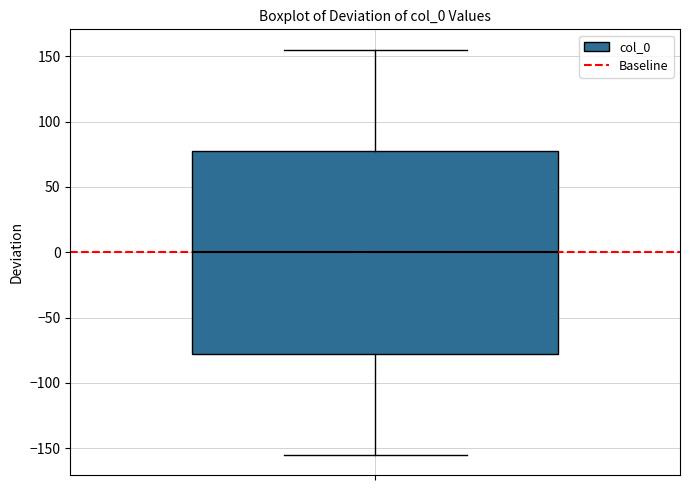

Read this box plot against the y-axis: the position of the median line, the range covered by the box, and the ends of both whiskers. The values are not printed on the chart, so give them approximately, as read against the axis.

median 0, box -75 to 80, whiskers -155 to 155